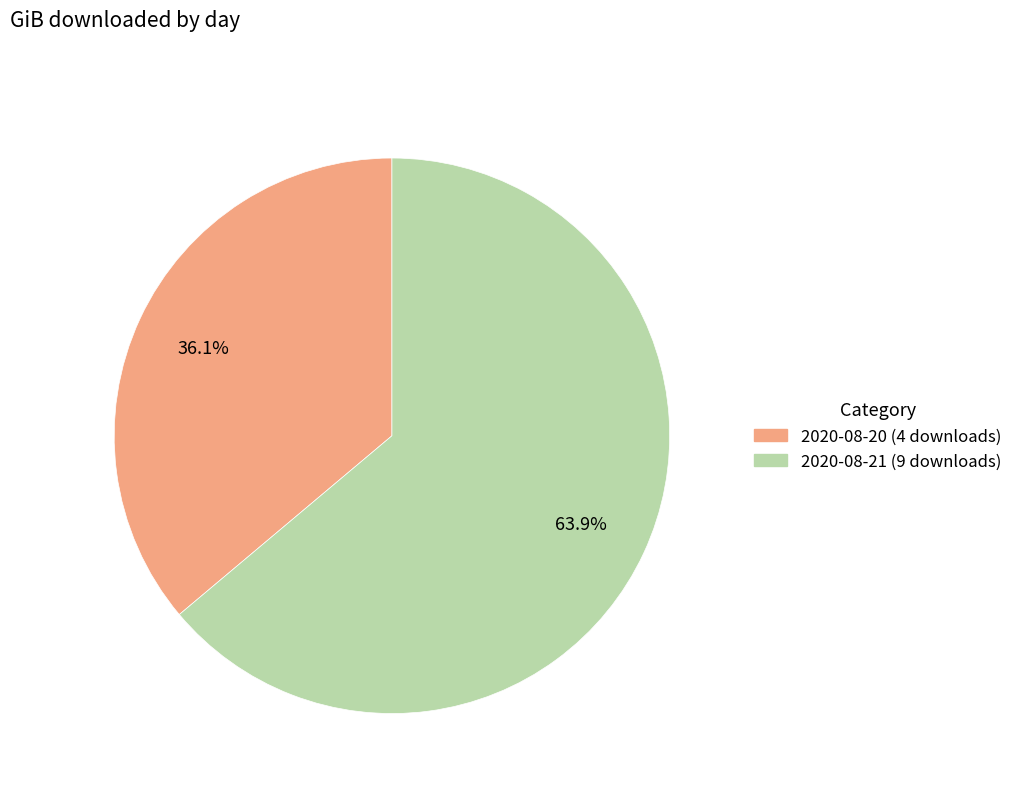

The 2020-08-20 (4 downloads) slice represents 36% of the pie. True or false?

True